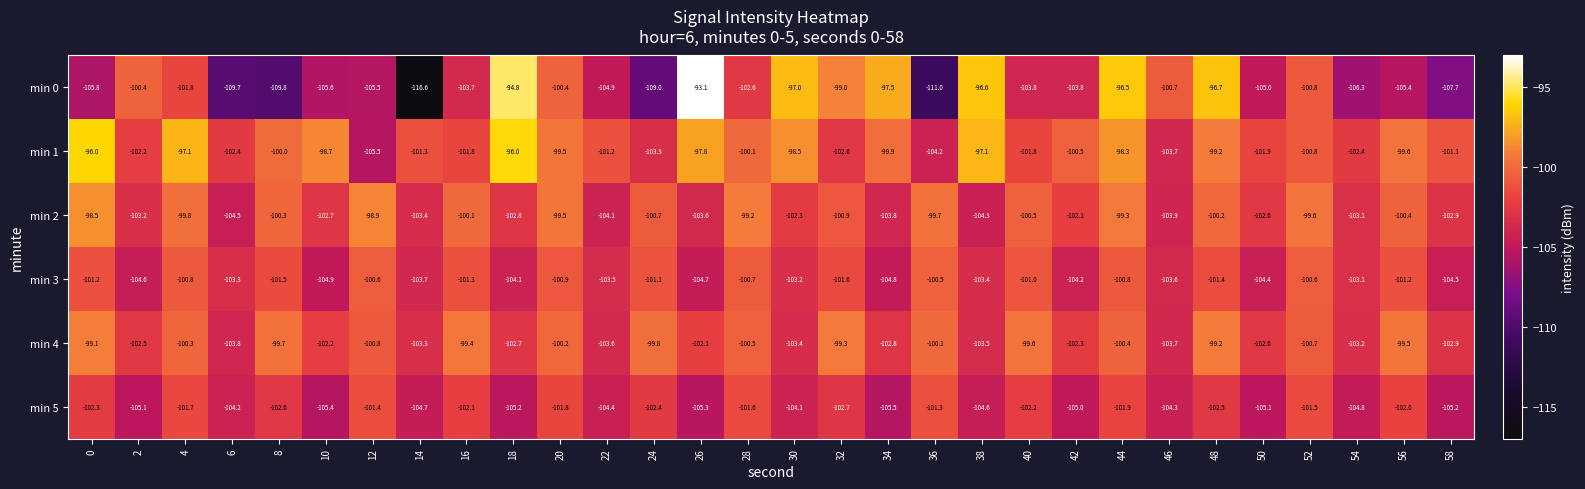

Rank the series by their maximum value, from highest to lowest.

min 0, min 1, min 2, min 4, min 3, min 5